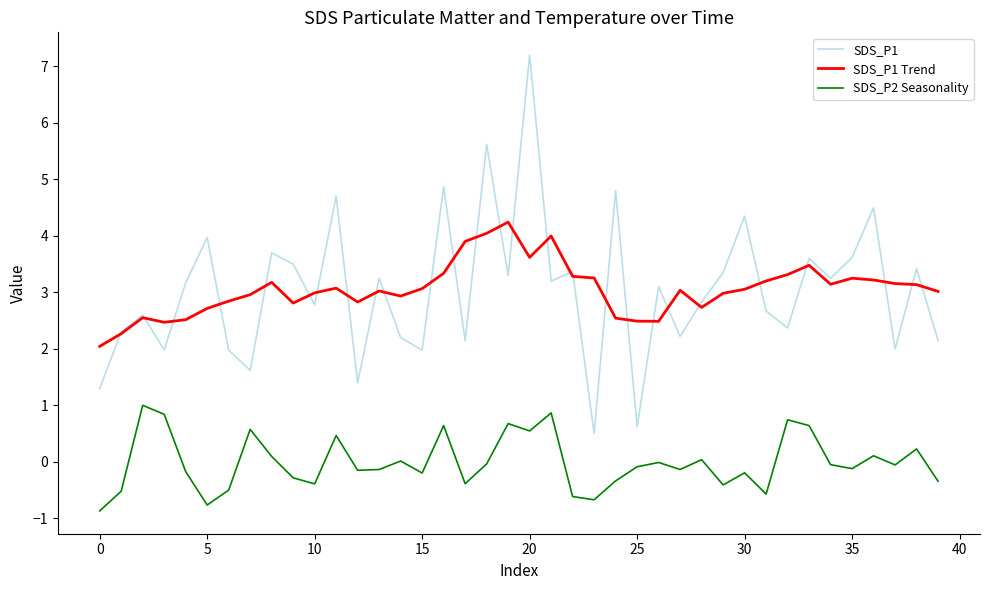

What is the difference between the maximum and minimum values in the SDS_P1 Trend series?

2.2